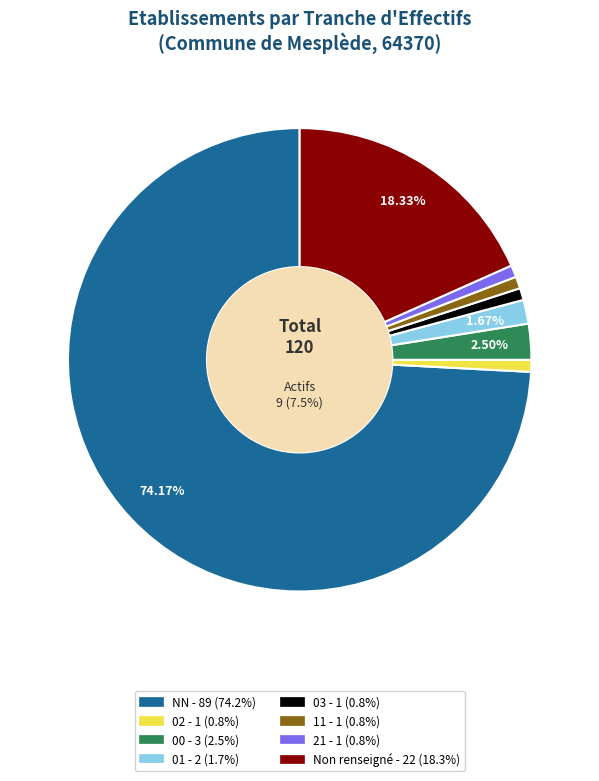

To the nearest percent, what is the difference between the 01 and 11 slice percentages?

1%